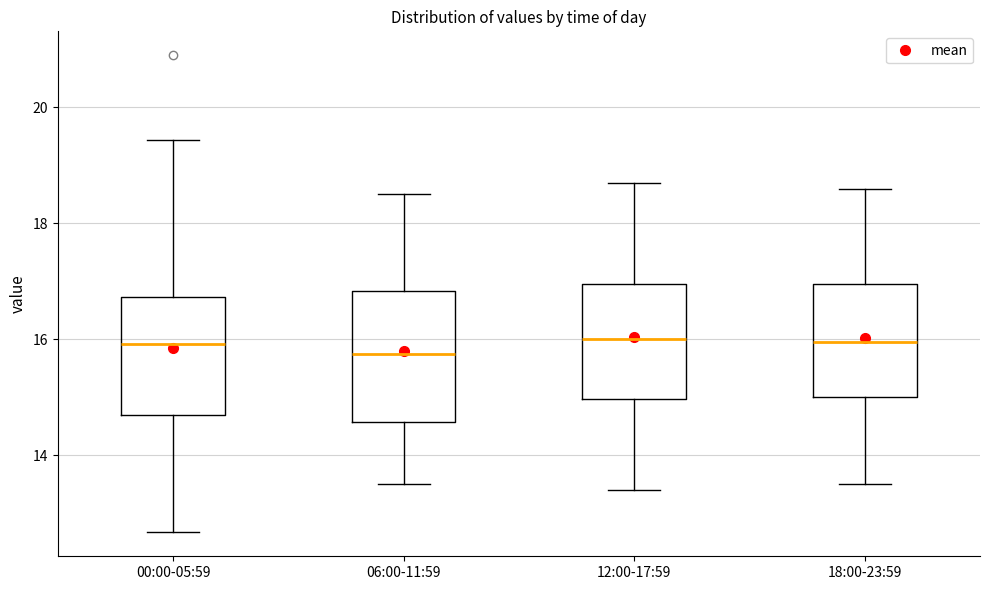

Where does the lower whisker of the box for 12:00-17:59 end on the y-axis? The values are not printed on the chart, so give them approximately, as read against the axis.

13.4